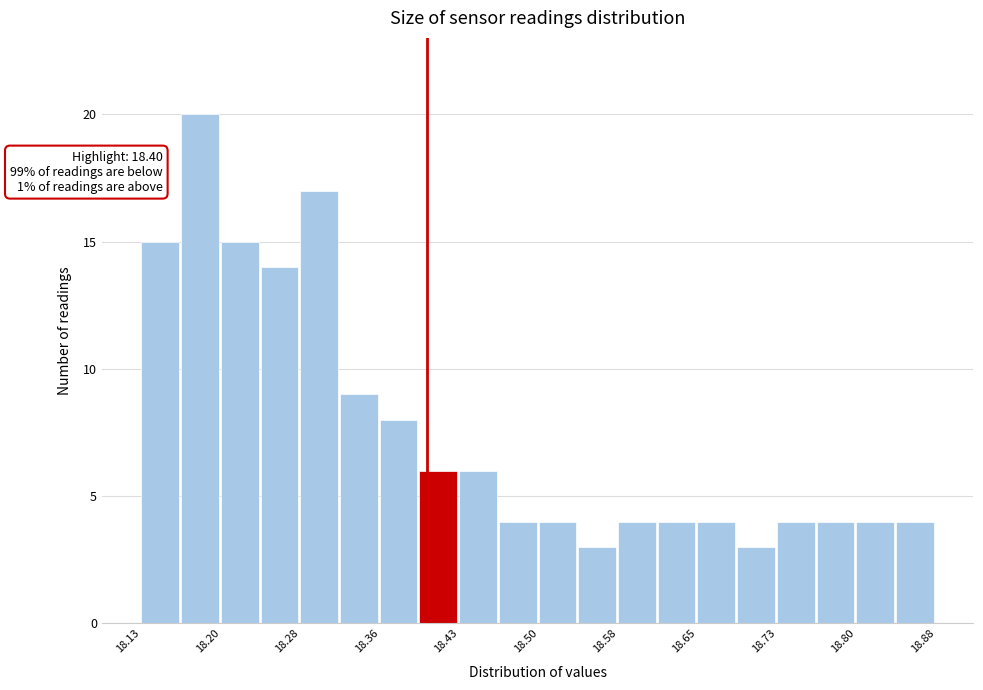

Read against the x-axis, roughly where is the centre of the tallest bar?

18.19